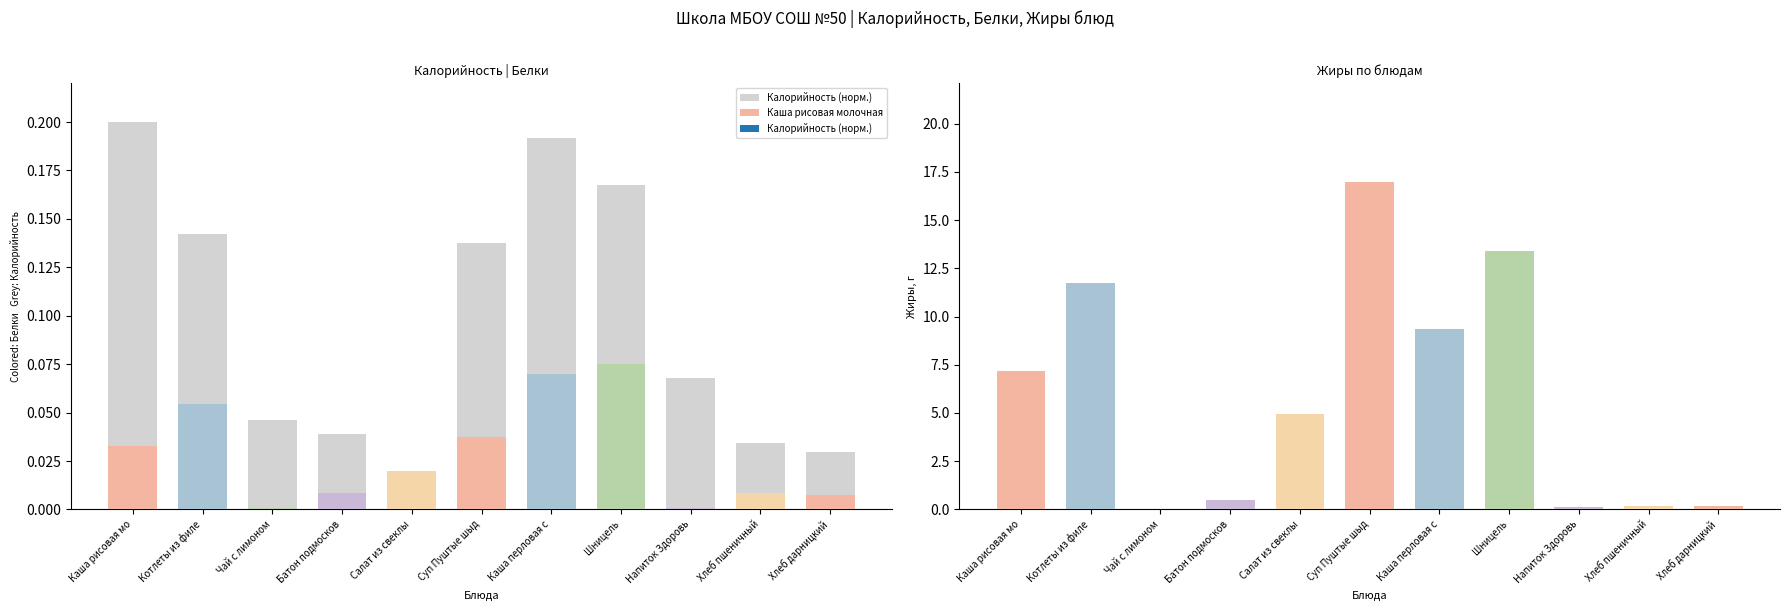

How many bars are there in total?

11